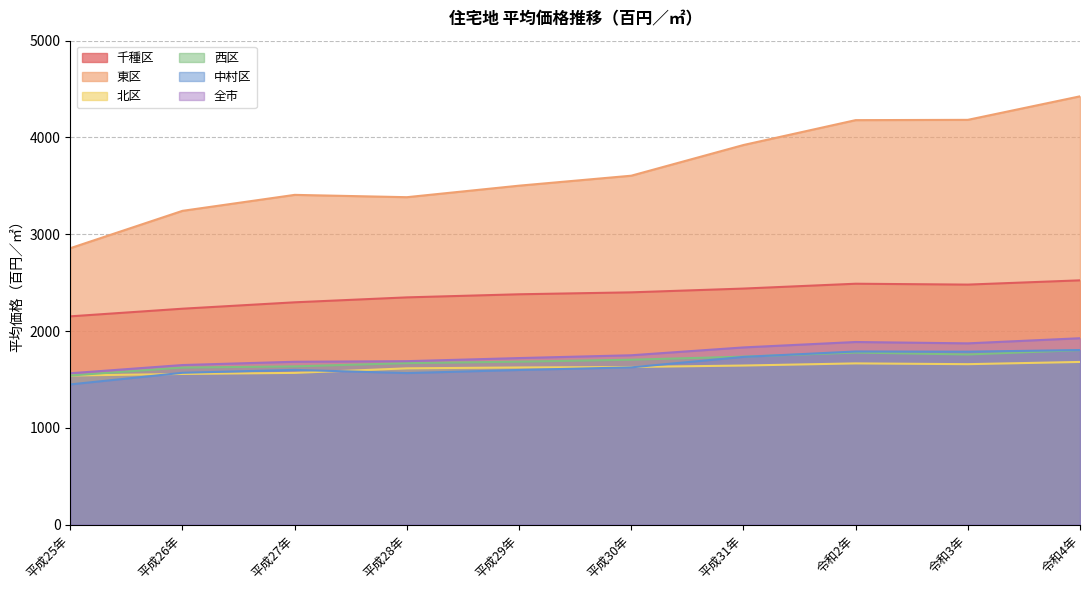

What is the value of the 北区 point at the 5th from the left?

1624